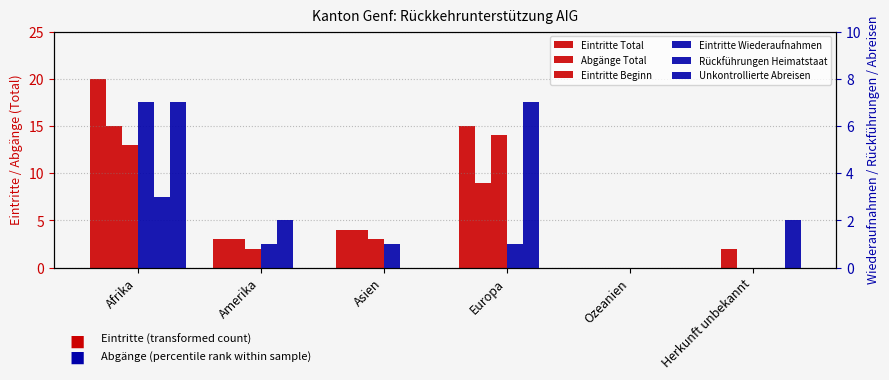

Rank the series by their maximum value, from lowest to highest.

Eintritte Wiederaufnahmen, Rückführungen Heimatstaat, Unkontrollierte Abreisen, Eintritte Beginn, Abgänge Total, Eintritte Total